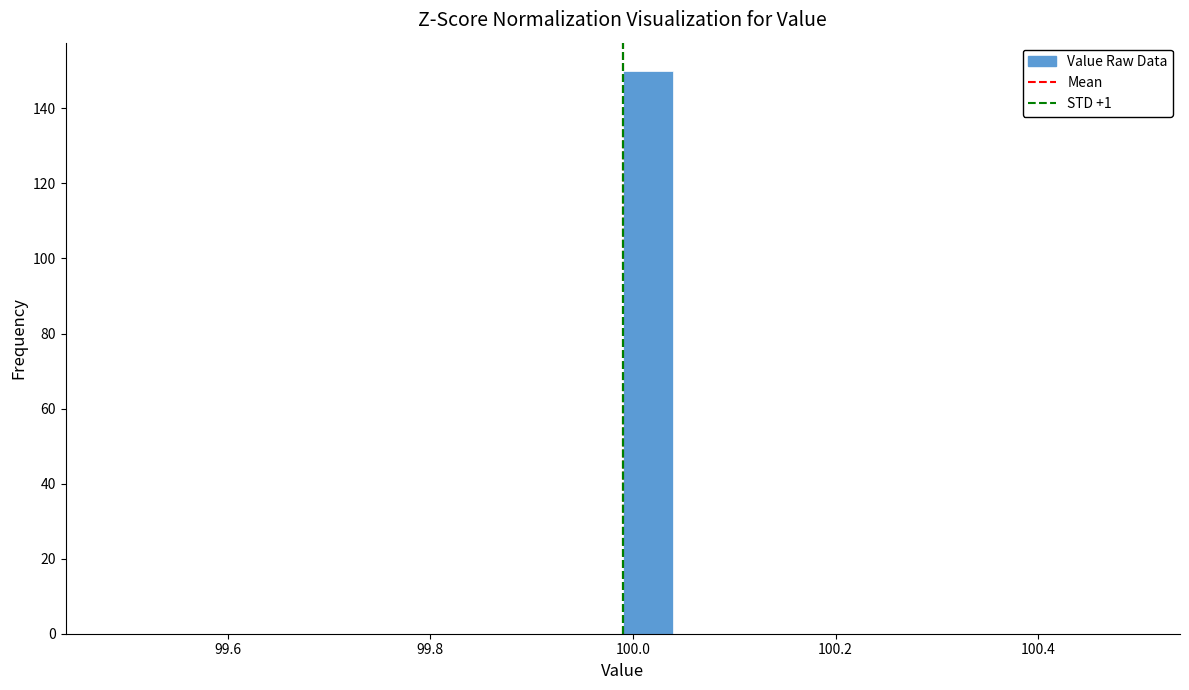

Read against the x-axis, roughly where is the centre of the tallest bar?

100.02